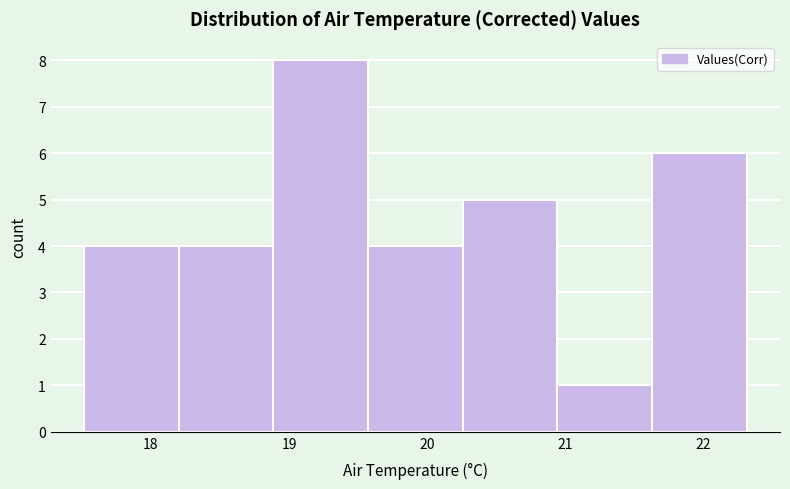

What is the height of the bar covering 21.6 to 22.3 on the x-axis? Neither the bar edges nor the heights are printed on the chart, so give them approximately, as read against the axes.

6